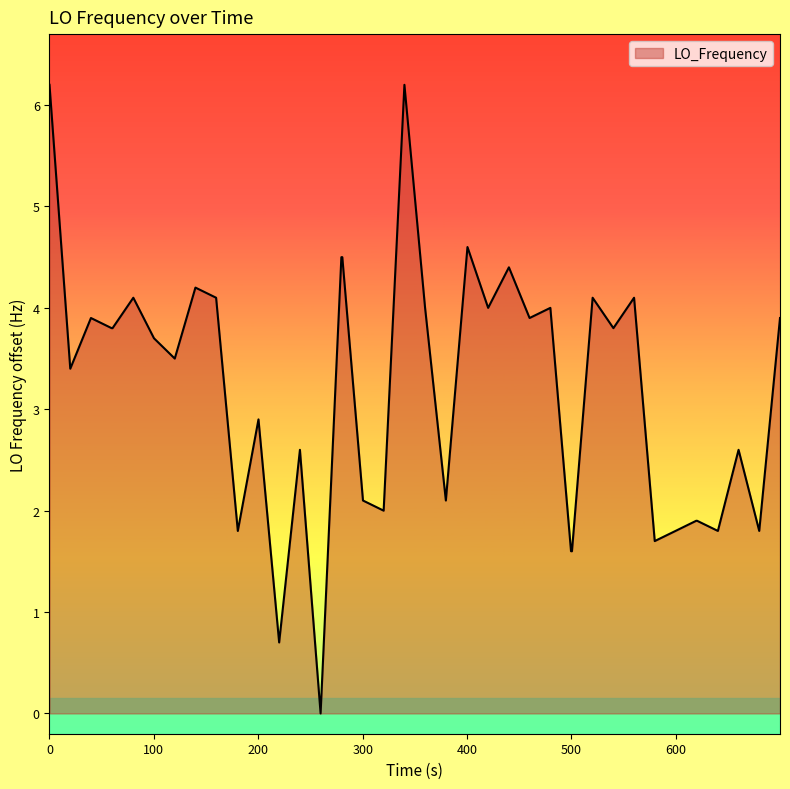

What is the greatest value displayed?

6.2